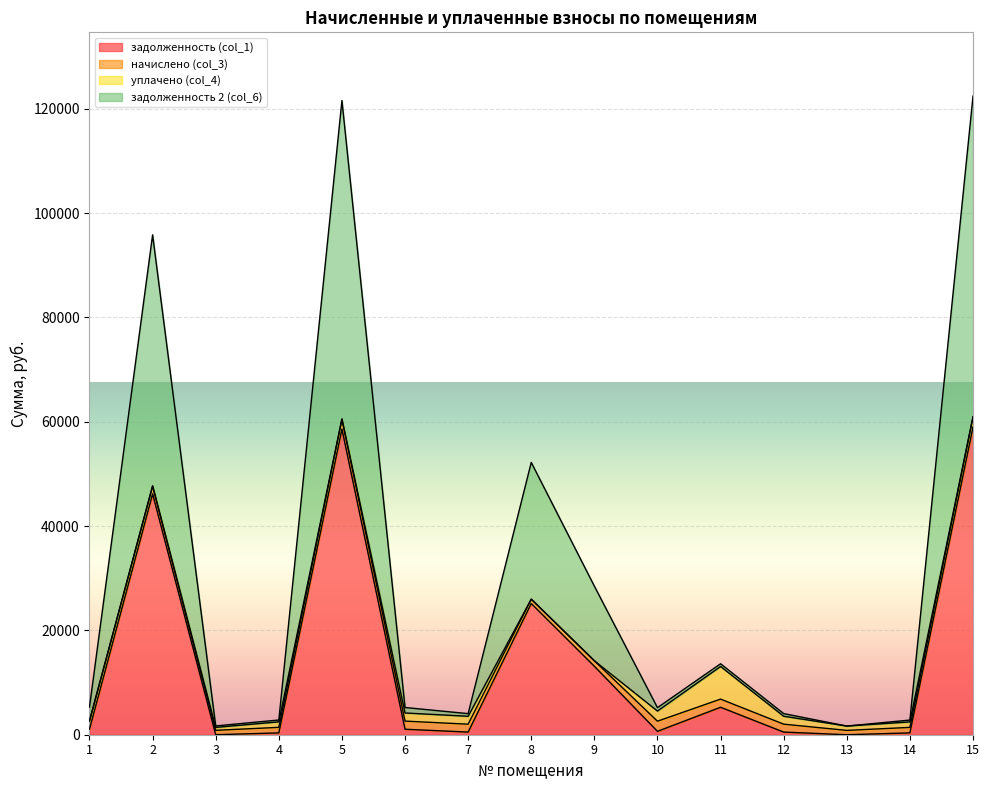

How many data points does each series have?

15